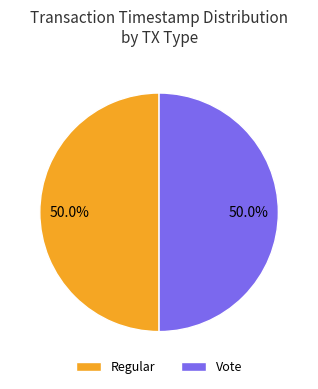

What is the ratio of the value at Vote to the value at Regular?

1.0